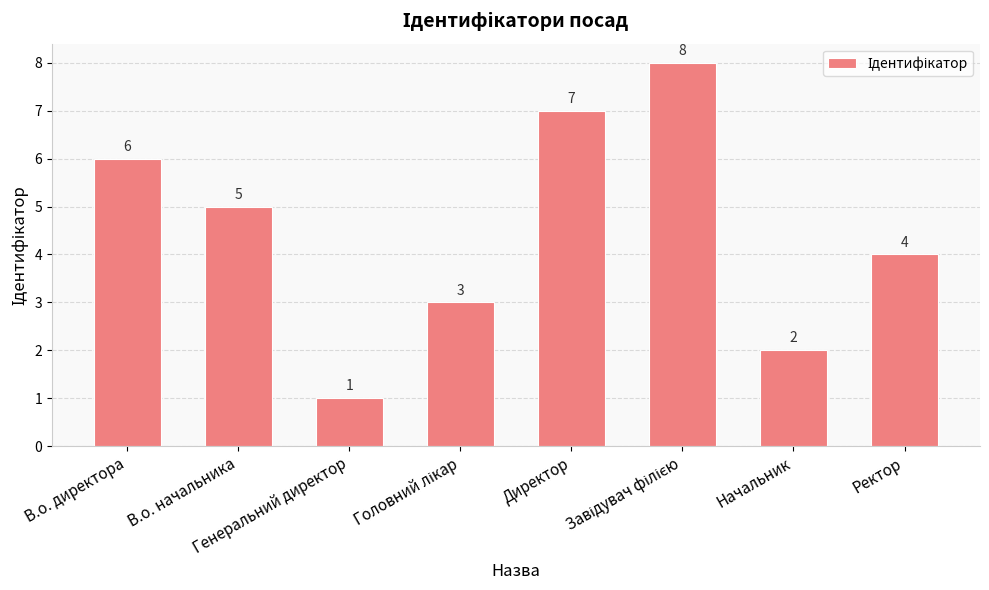

How many data points are less than 5?

4